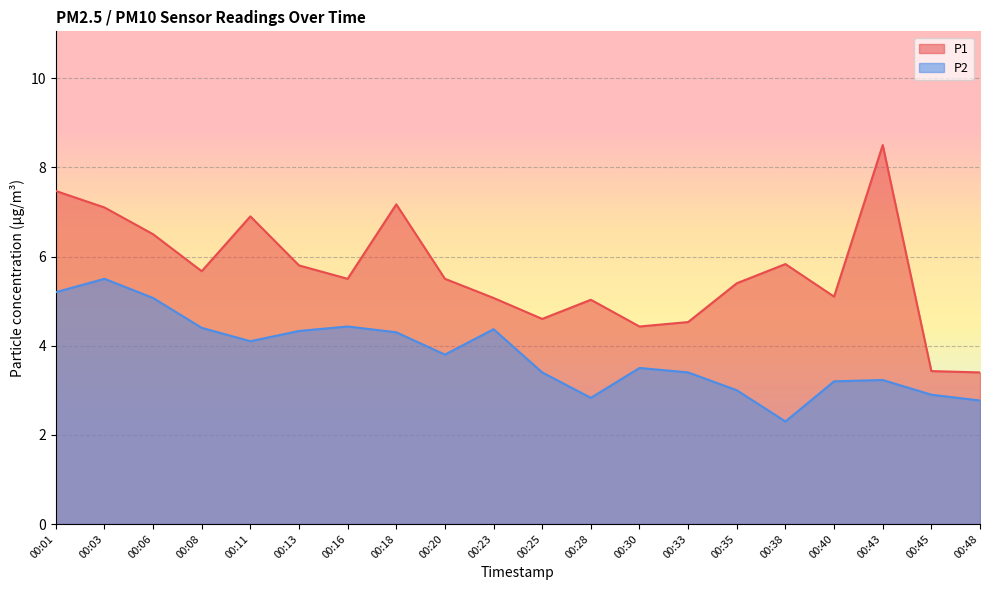

What is the difference between the maximum and minimum values in the P1 series?

5.1